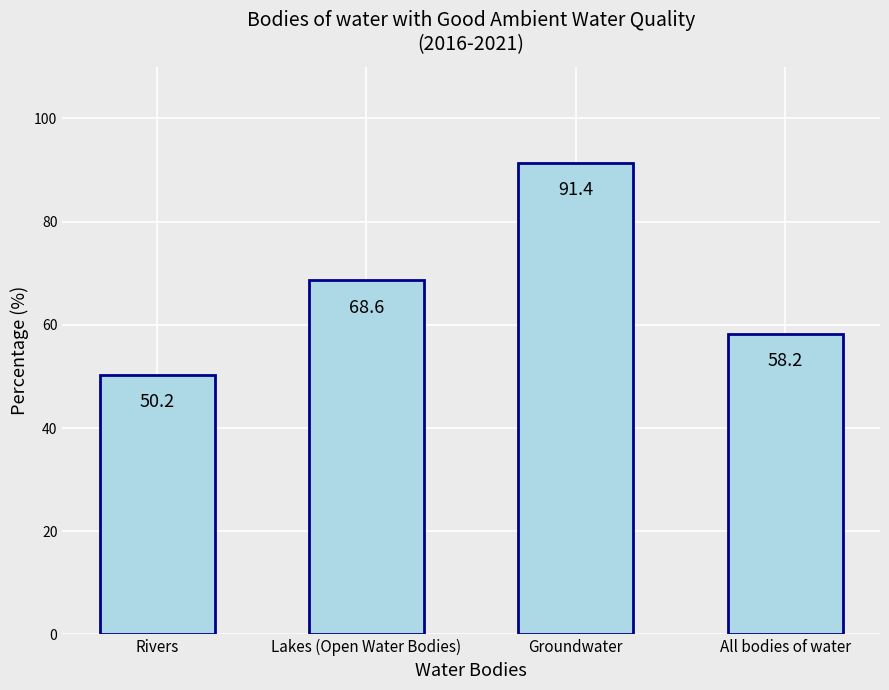

Reading left to right, what are all the values shown in this chart?

50.2	68.6	91.4	58.2